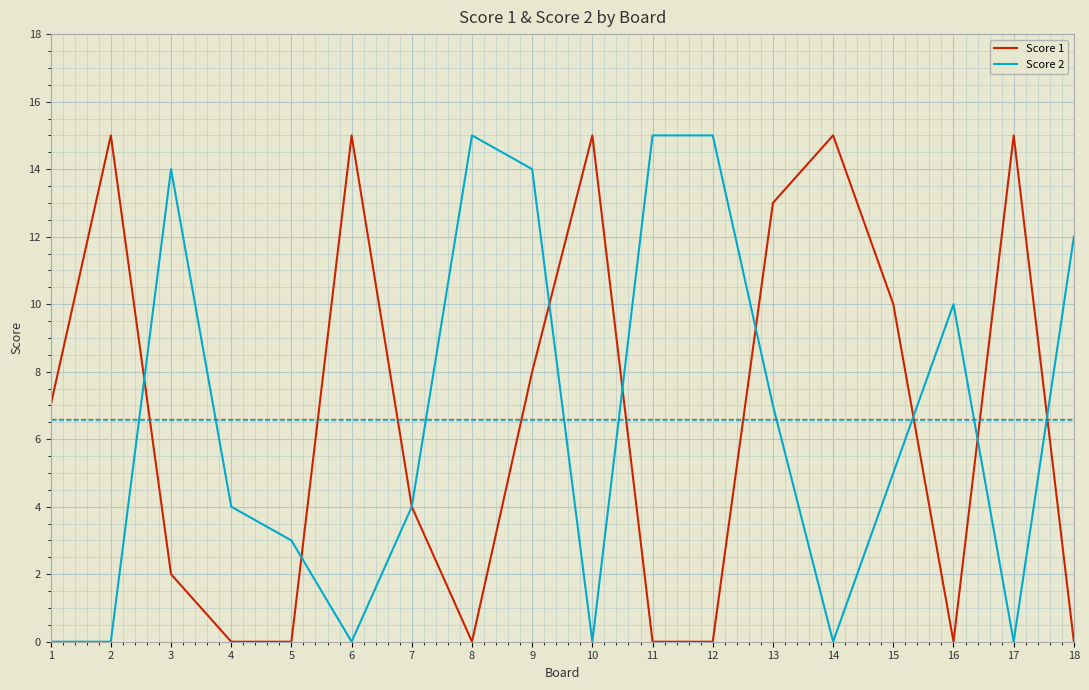

What is the total value across all series at 7?

8